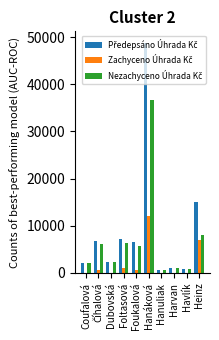

What is the maximum value shown in the chart?

48768.8